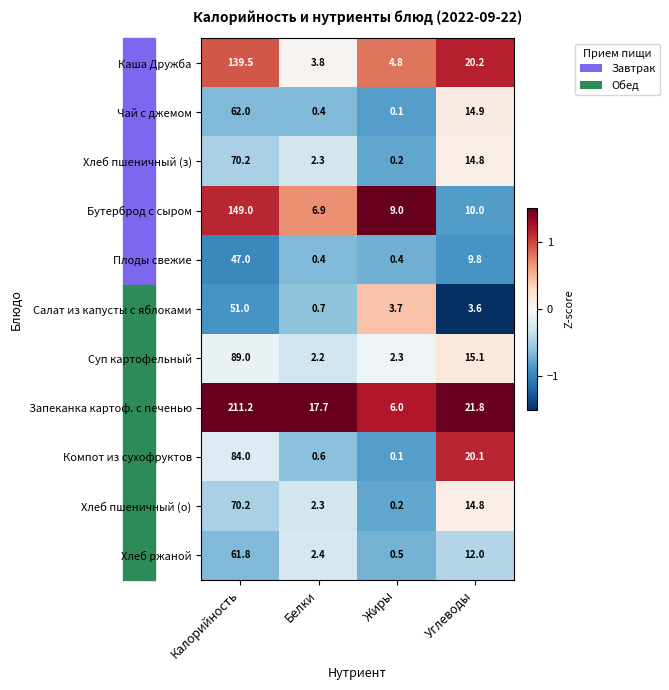

What is the sum of the Хлеб ржаной values at Белки and Жиры?

2.9